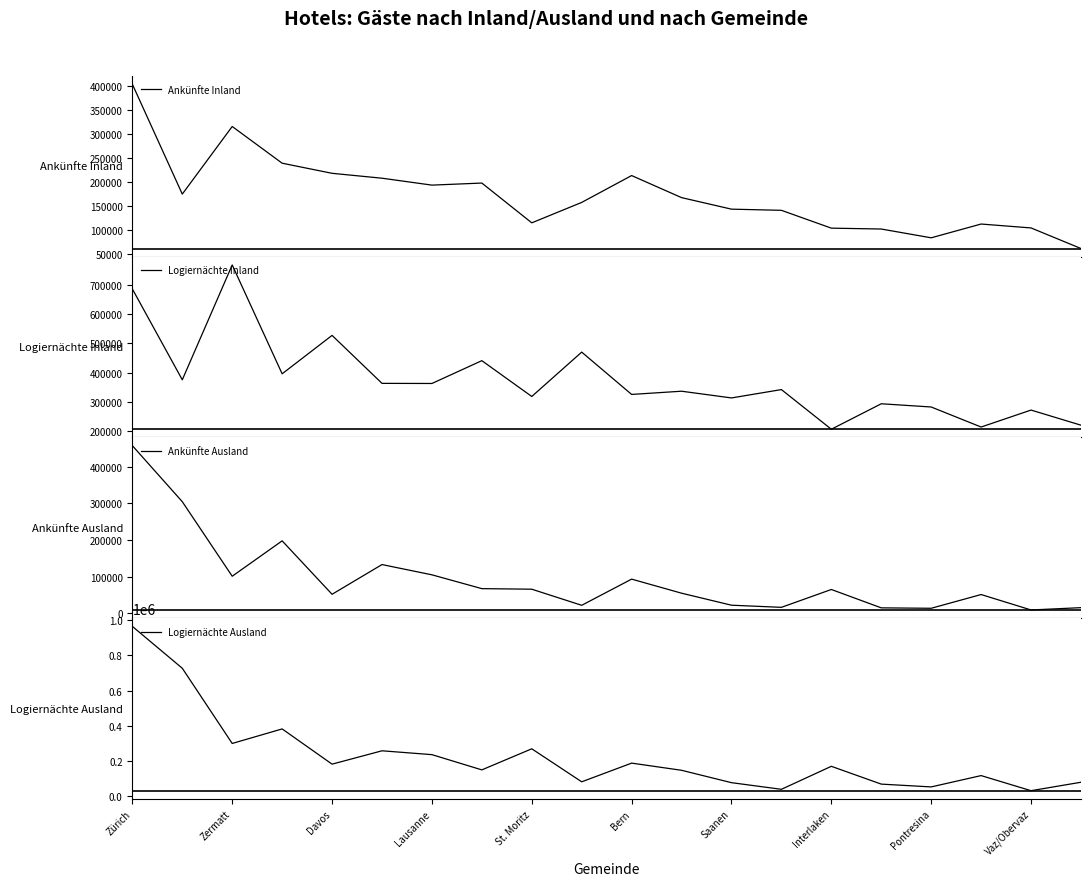

The Logiernächte Ausland series shows 167645 at Interlaken. True or false?

True